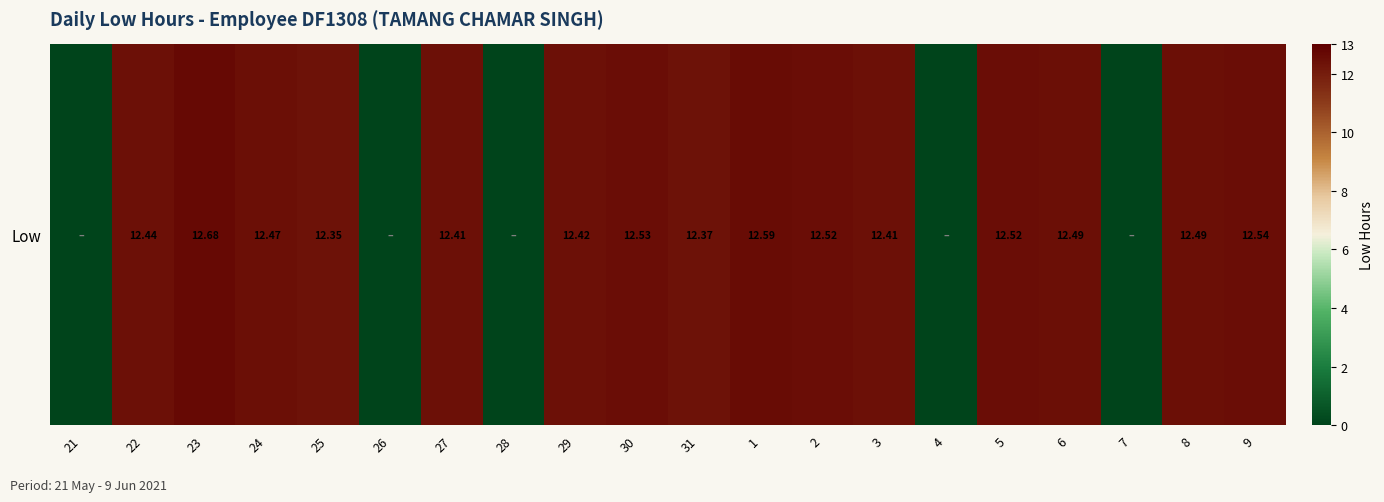

What is the approximate value at 30?

12.5